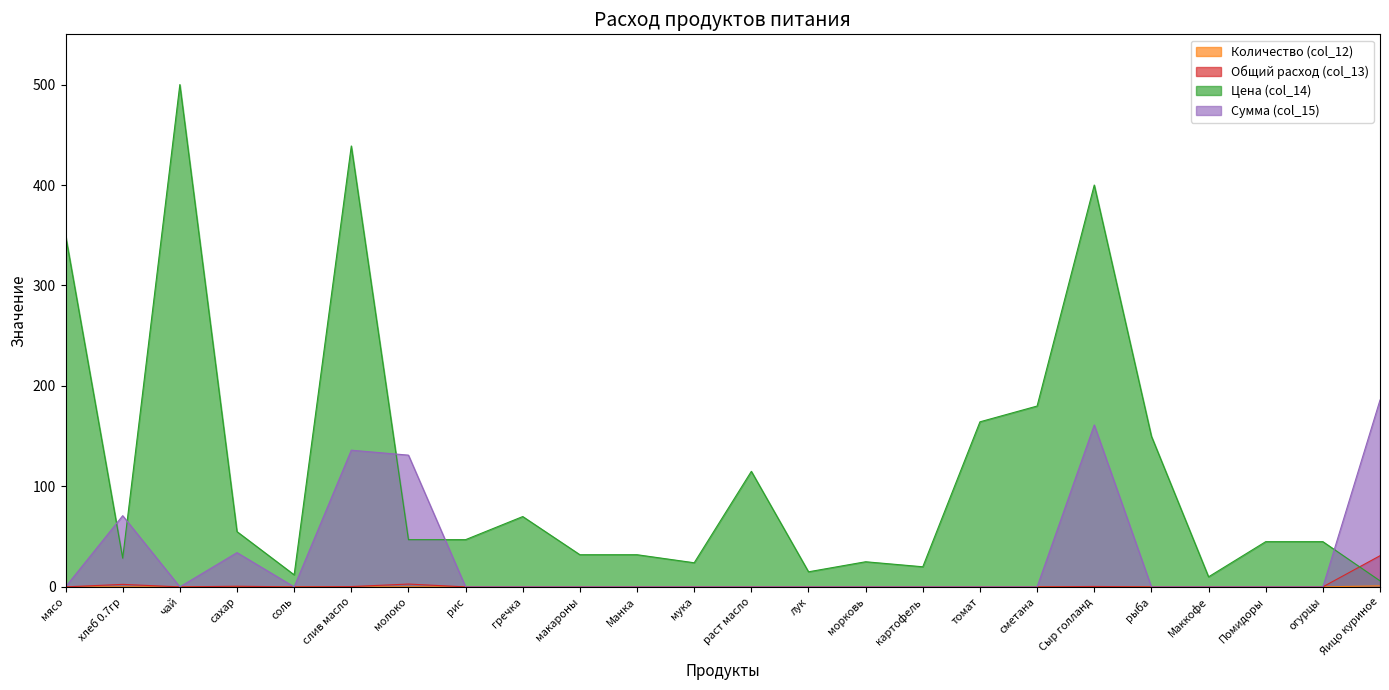

True or false: Количество (col_12) has a value of -0.3 at мясо.

False